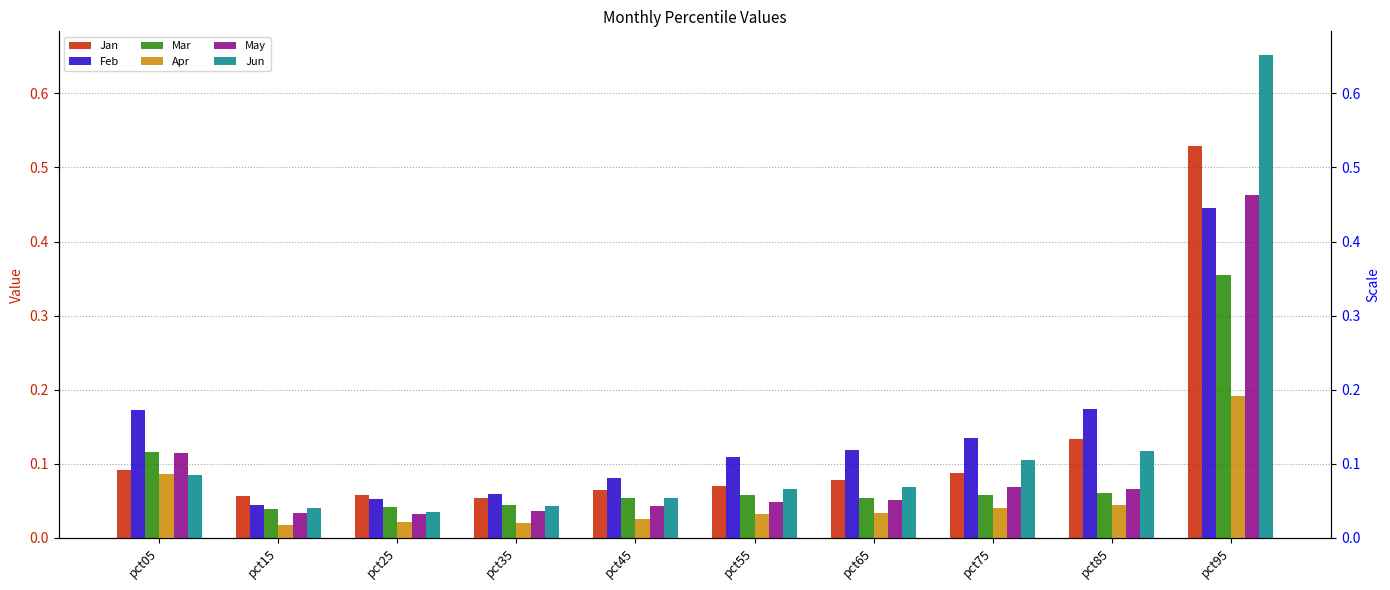

Reading right to left, extract all data points from this chart.

Jan: 0.5	0.1	0.1	0.1	0.1	0.1	0.1	0.1	0.1	0.1
Feb: 0.4	0.2	0.1	0.1	0.1	0.1	0.1	0.1	0.0	0.2
Mar: 0.4	0.1	0.1	0.1	0.1	0.1	0.0	0.0	0.0	0.1
Apr: 0.2	0.0	0.0	0.0	0.0	0.0	0.0	0.0	0.0	0.1
May: 0.5	0.1	0.1	0.1	0.0	0.0	0.0	0.0	0.0	0.1
Jun: 0.7	0.1	0.1	0.1	0.1	0.1	0.0	0.0	0.0	0.1